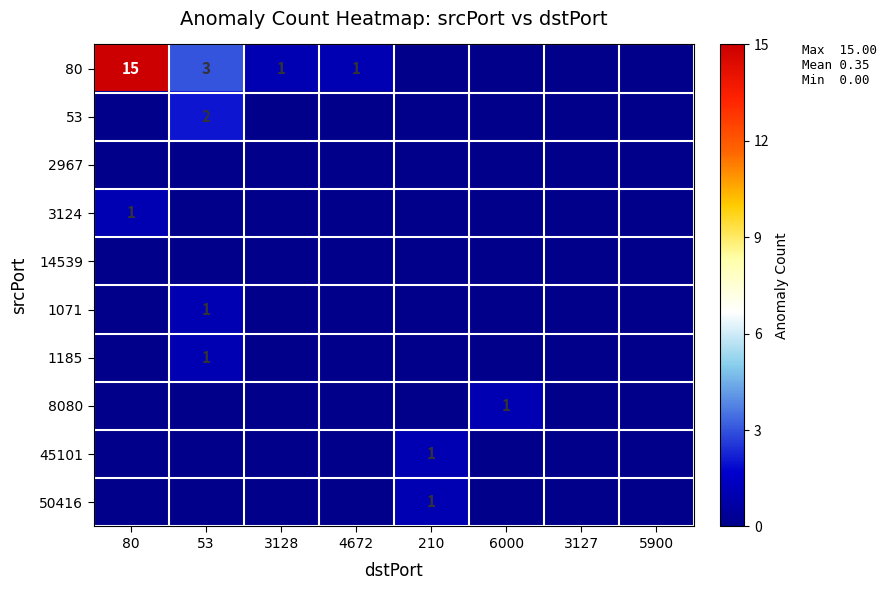

The value of 80 at 3128 is 1. True or false?

True